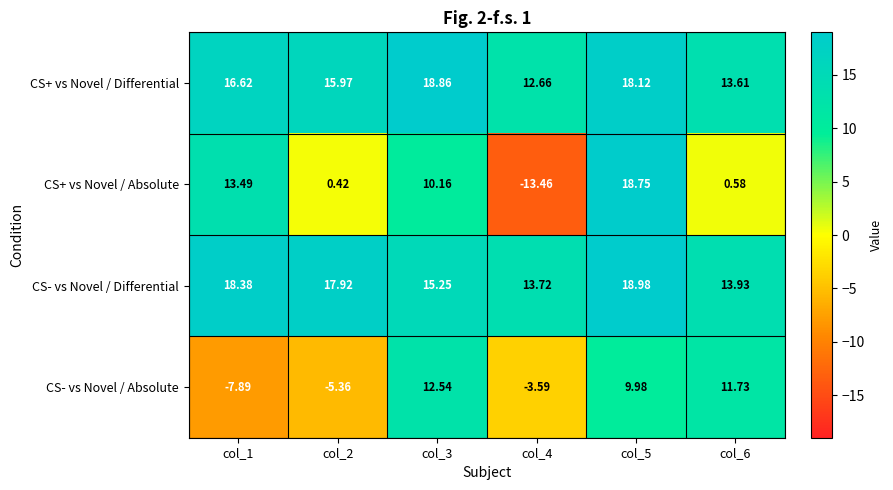

Which series has the largest range (max minus min)?

CS+ vs Novel / Absolute